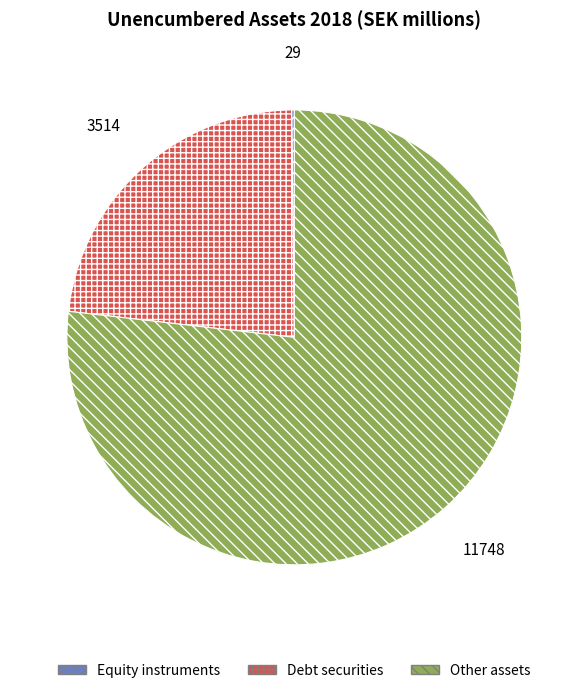

What is the largest slice in the pie chart?

Other assets